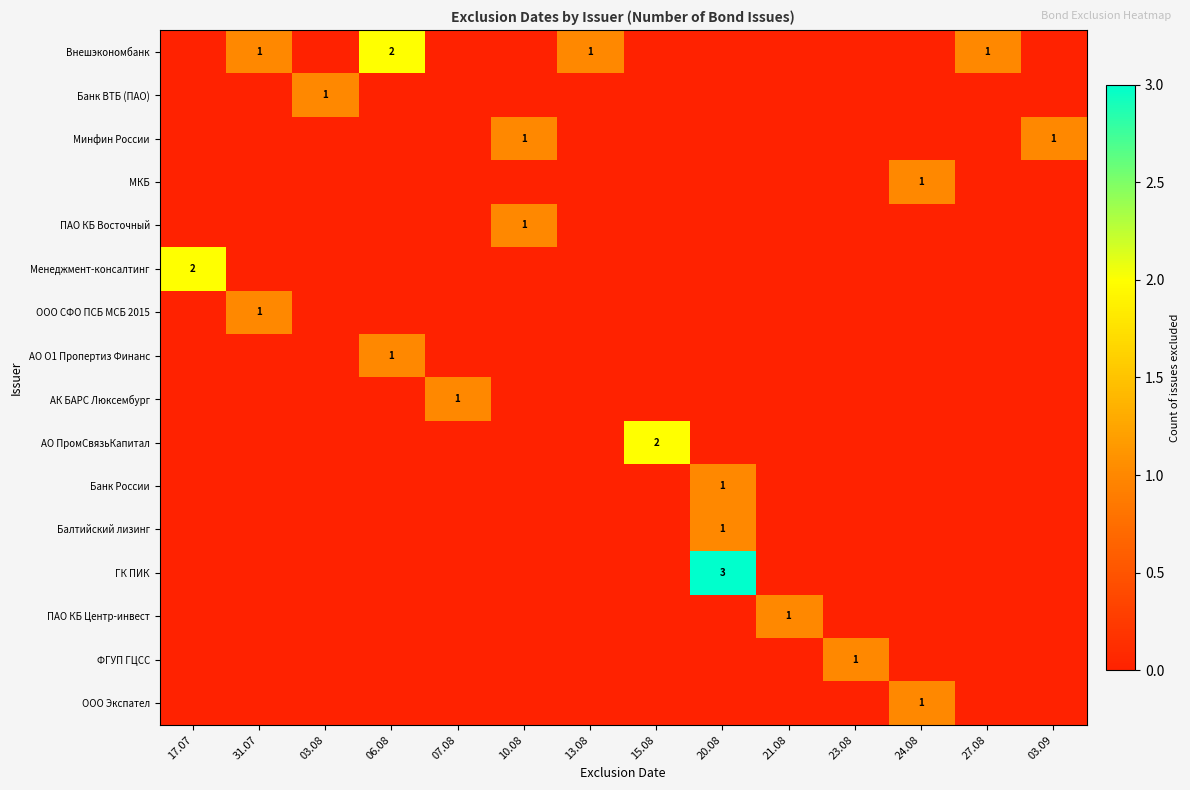

At which category is the sum across all series the highest?

20.08